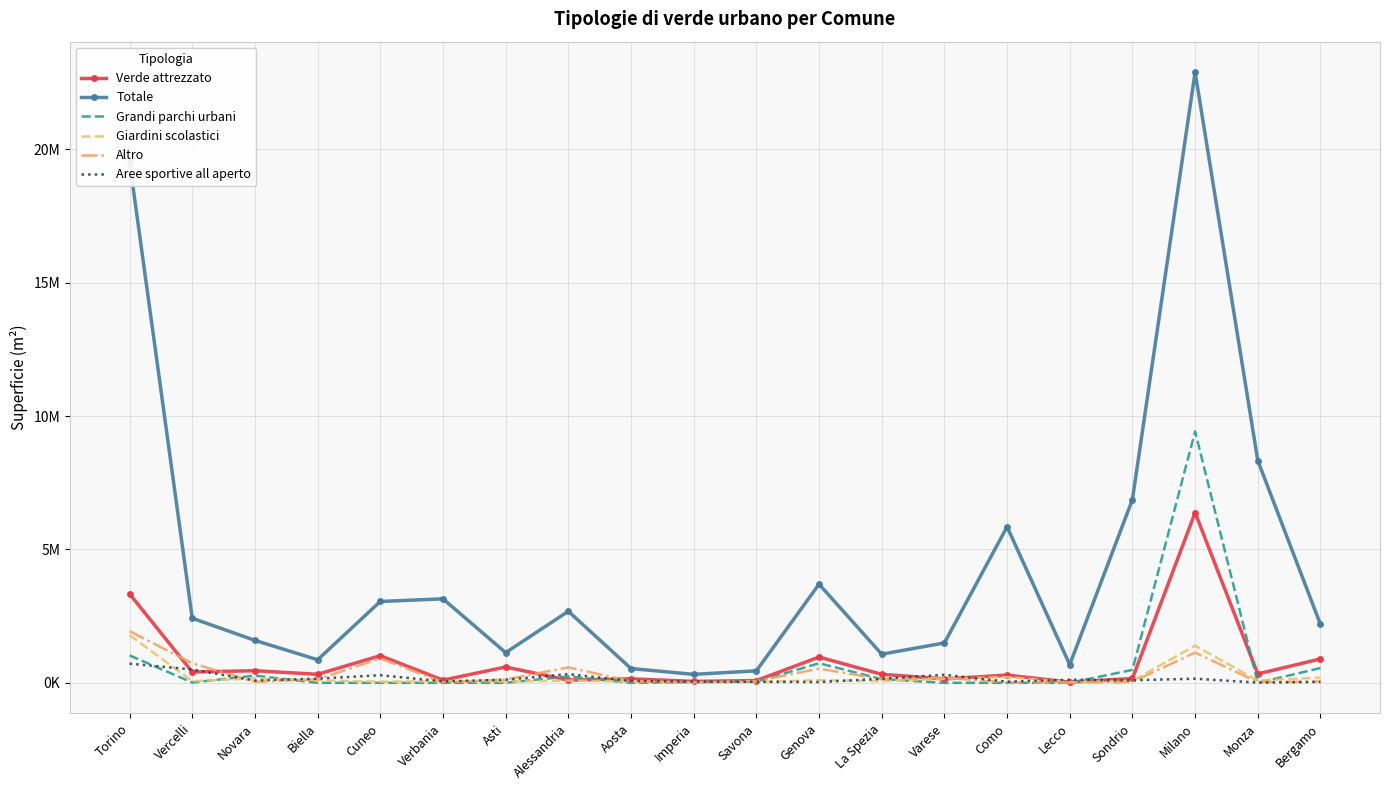

The Grandi parchi urbani series shows 140200 at La Spezia. True or false?

True